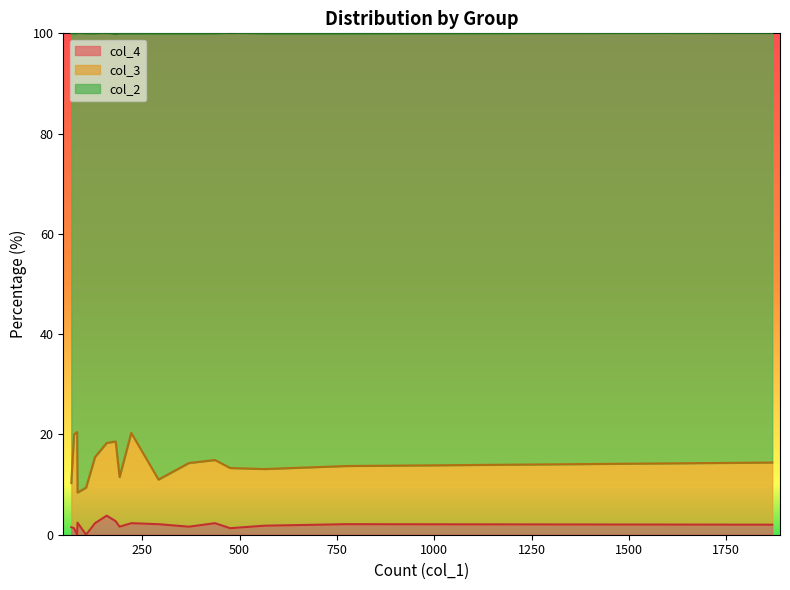

In col_3, how many points are lower than both neighbors (excluding endpoints)?

6